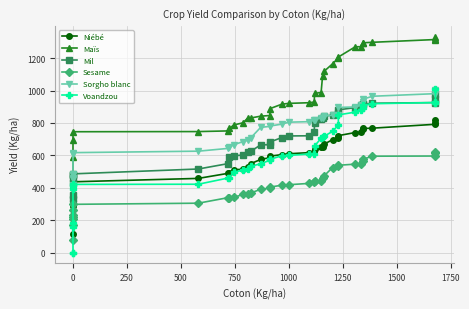

How many lines are shown in the chart?

6